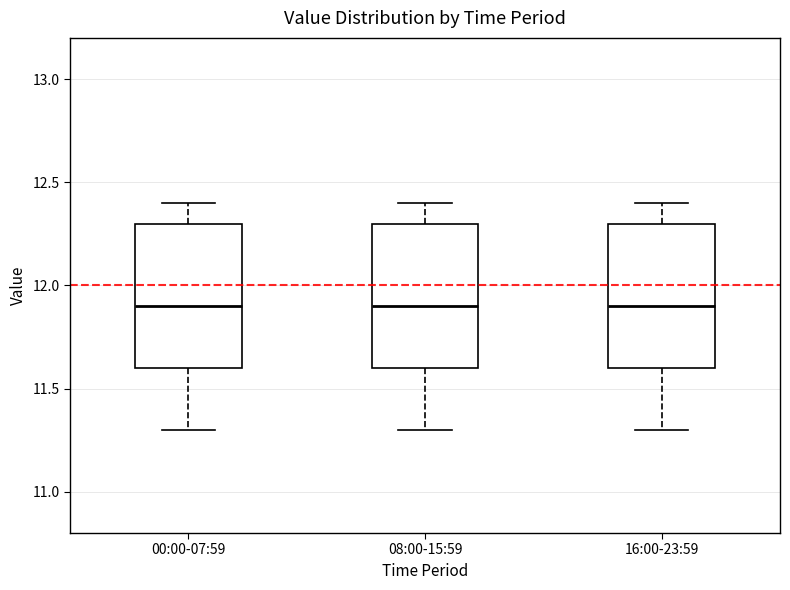

Where does the median line of the box for 08:00-15:59 sit on the y-axis? The values are not printed on the chart, so give them approximately, as read against the axis.

11.9